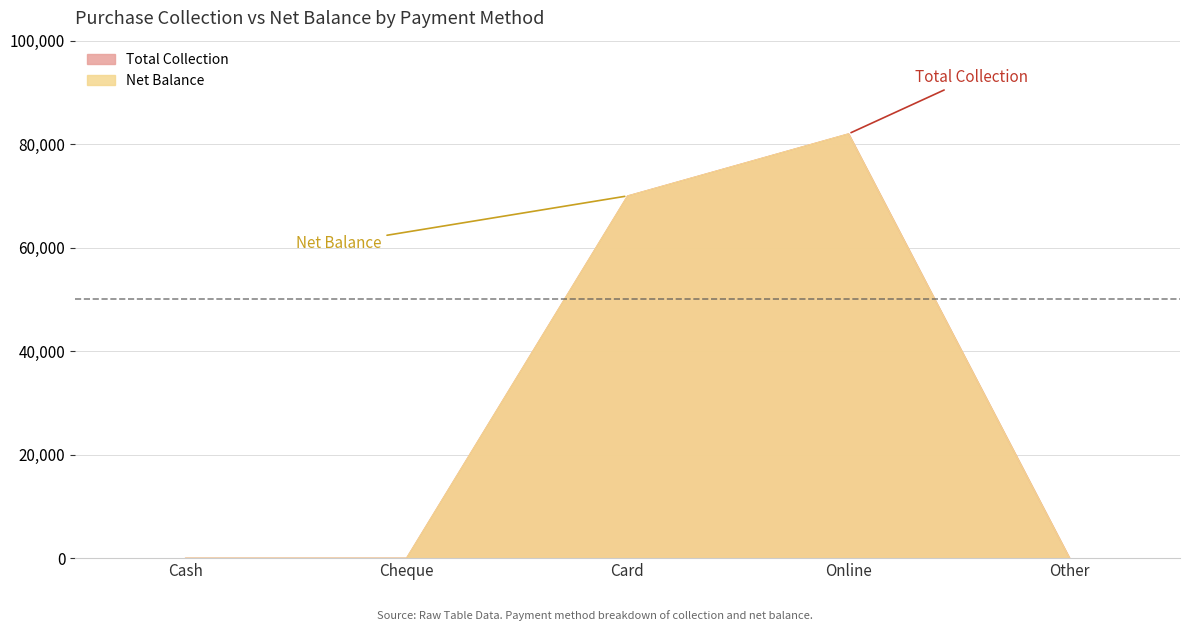

Which category has the lowest value in the Total Collection series?

Cash